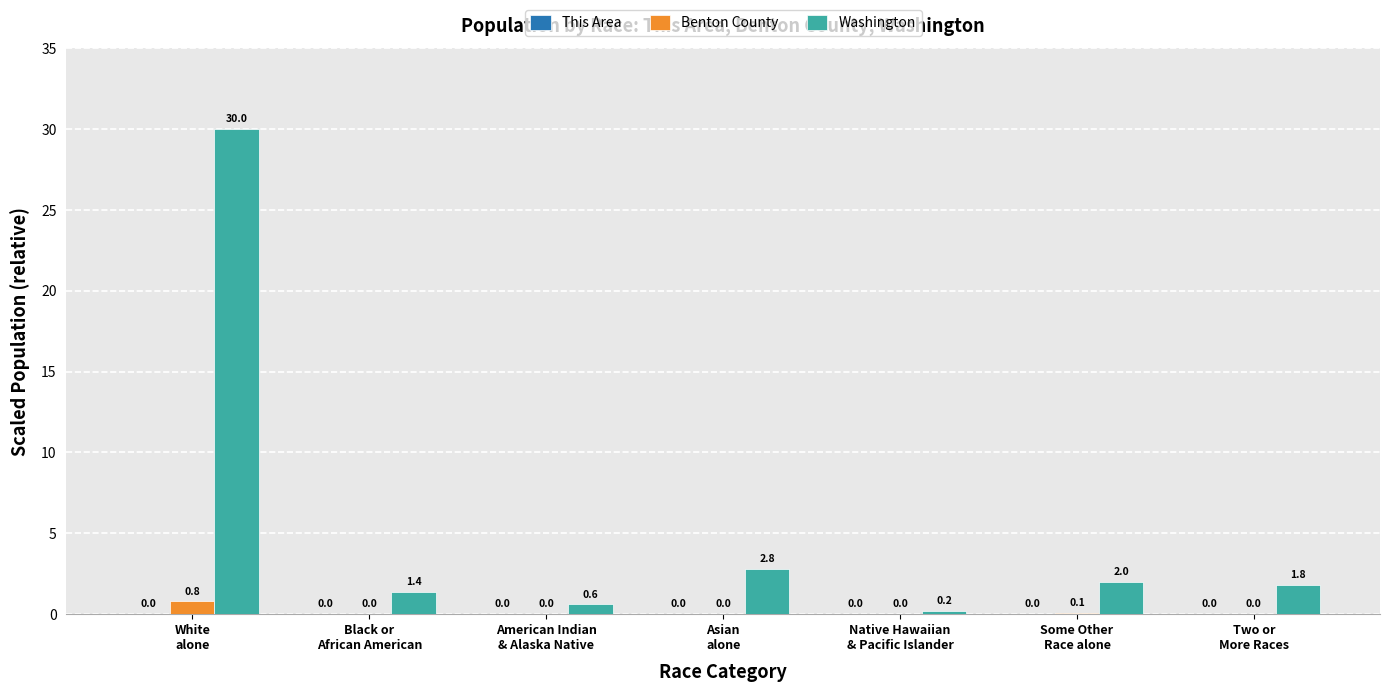

What is the maximum value for Benton County?

0.8